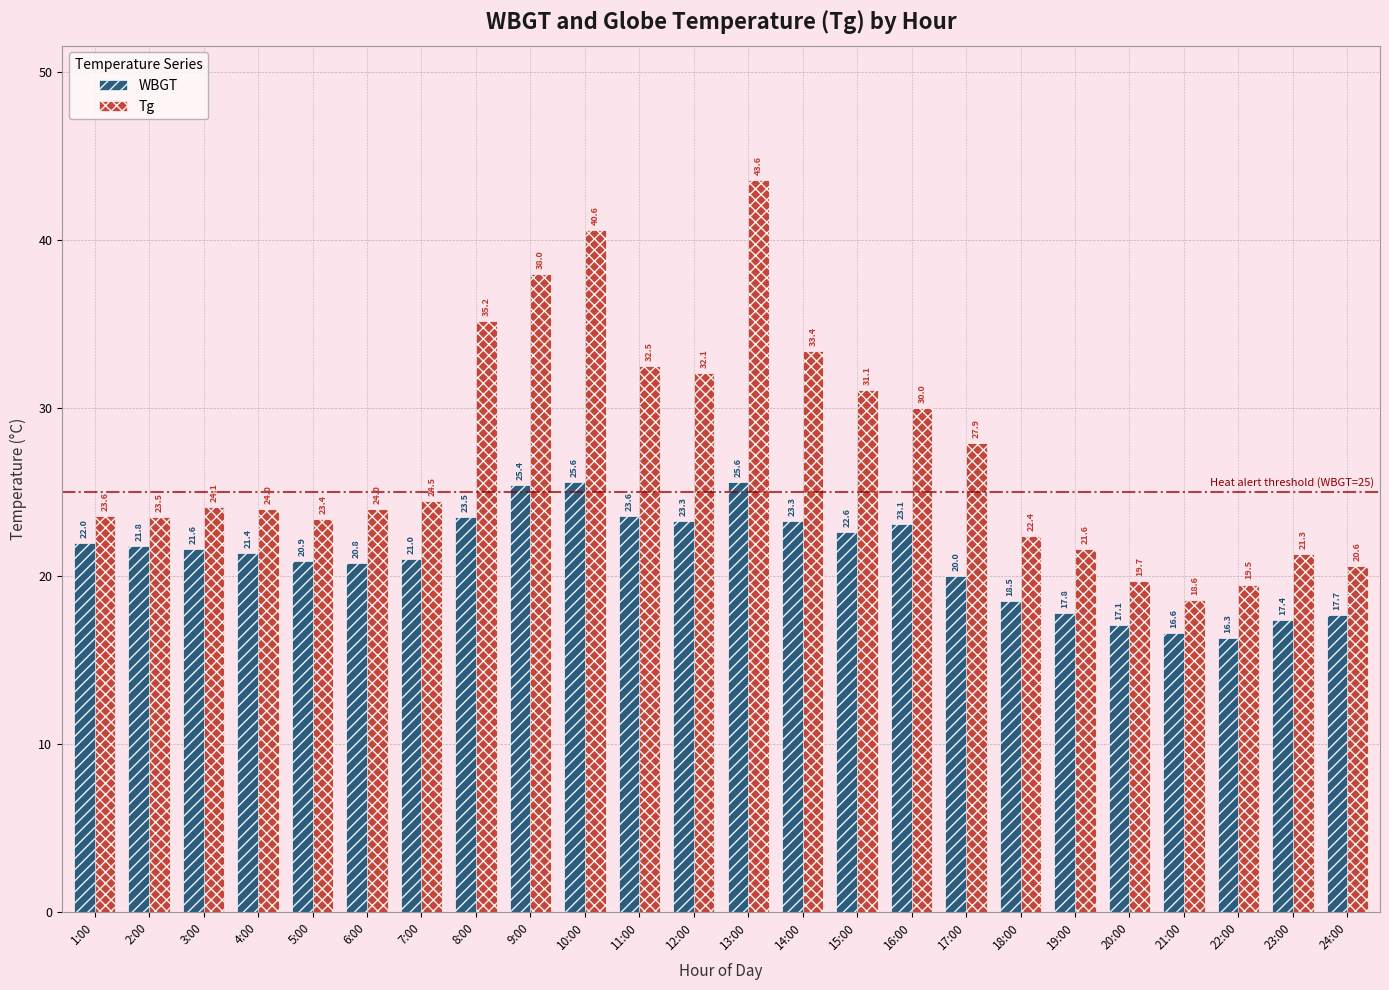

Which category has the lowest value across all series?

22:00